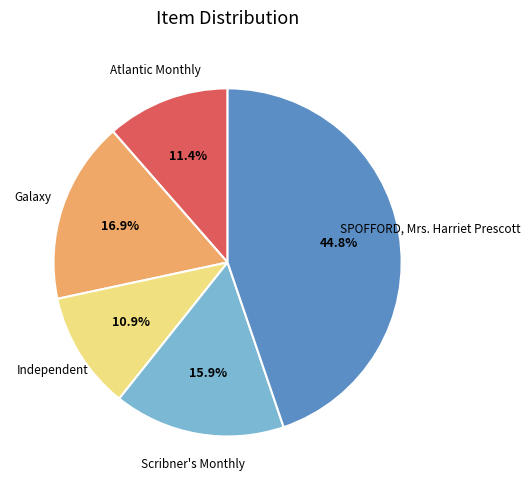

How much of the chart is everything except Atlantic Monthly?

88.6%